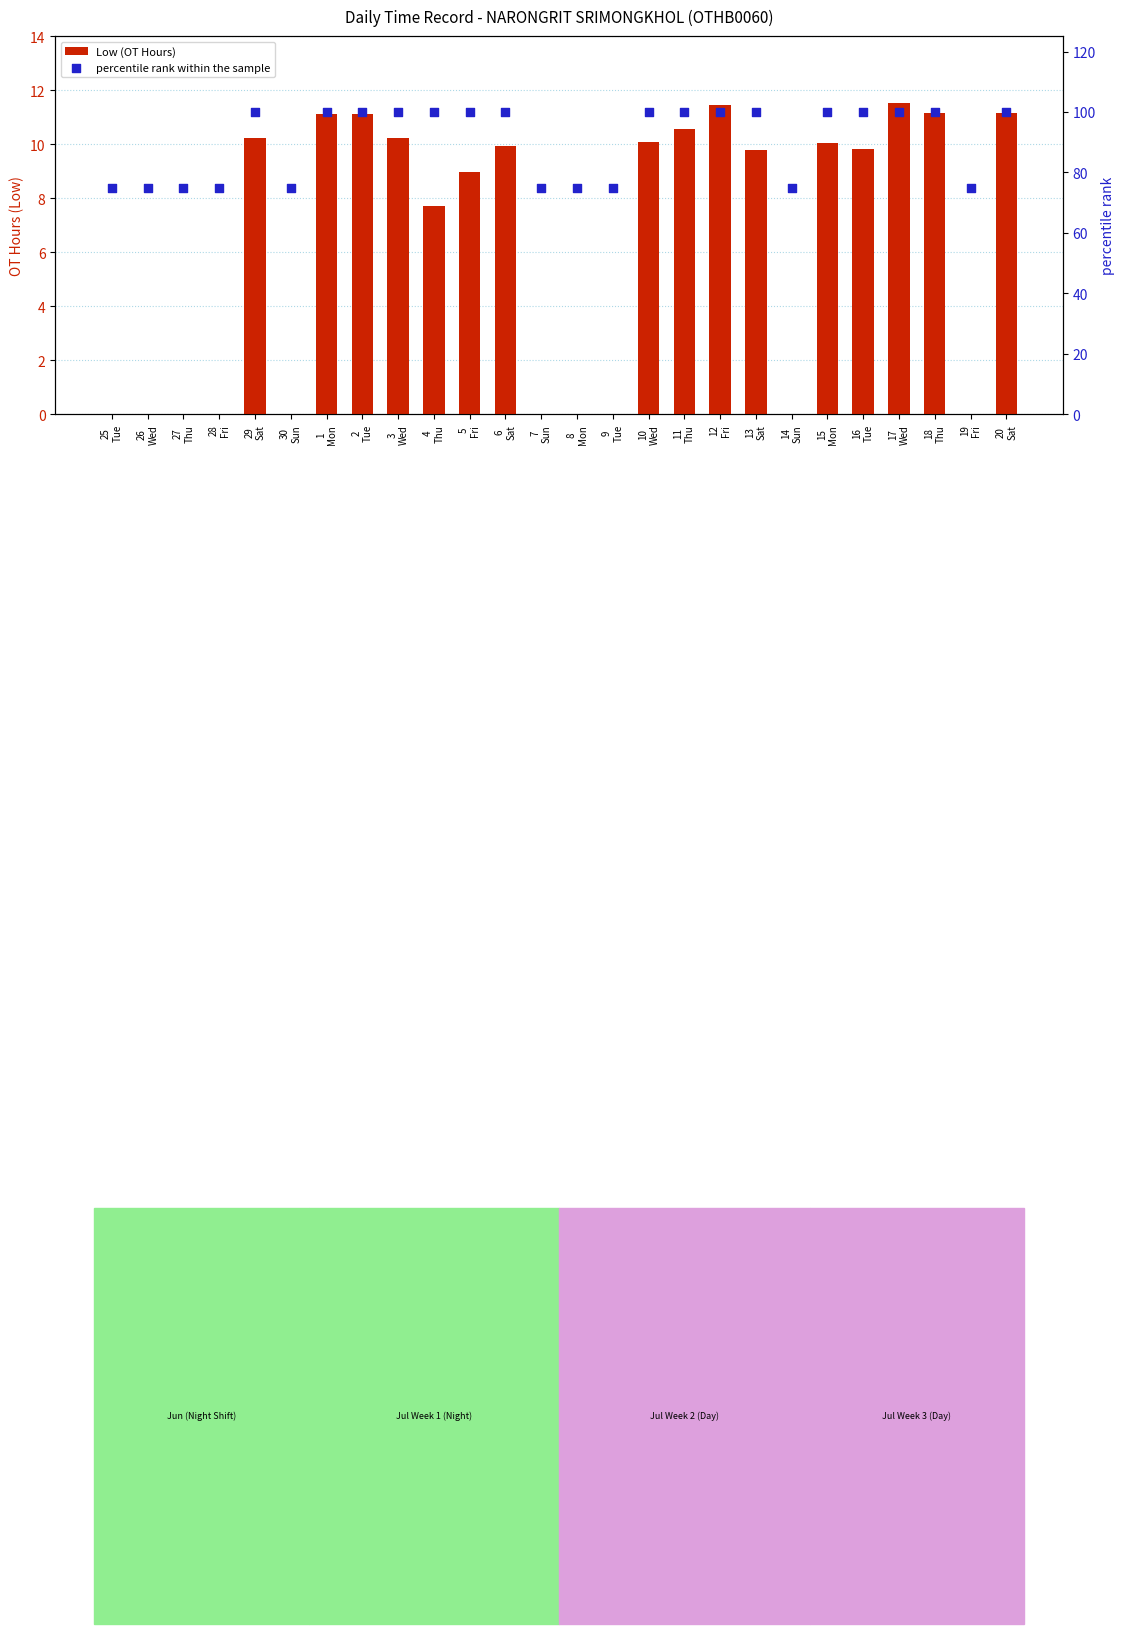

Which series reaches the minimum Y coordinate?

Low (OT Hours)